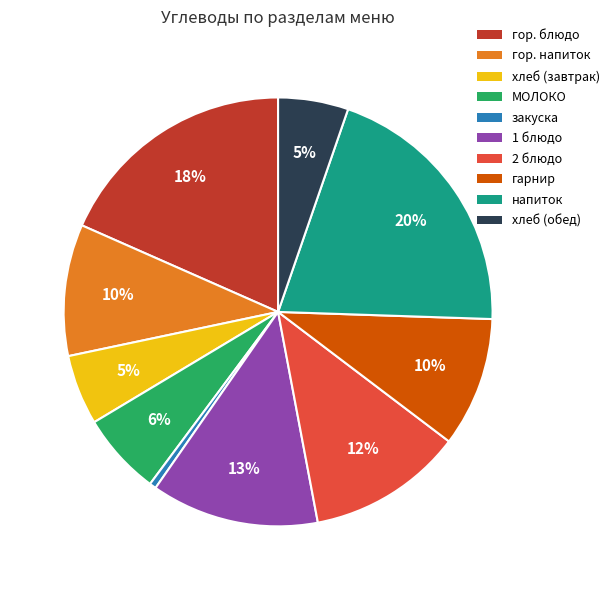

To the nearest percent, what is the average slice percentage?

10%